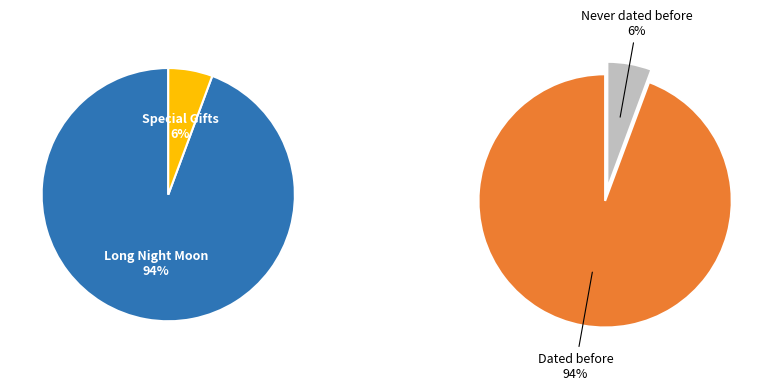

To the nearest percent, what is the combined percentage of Long Night Moon and Special Gifts?

100%